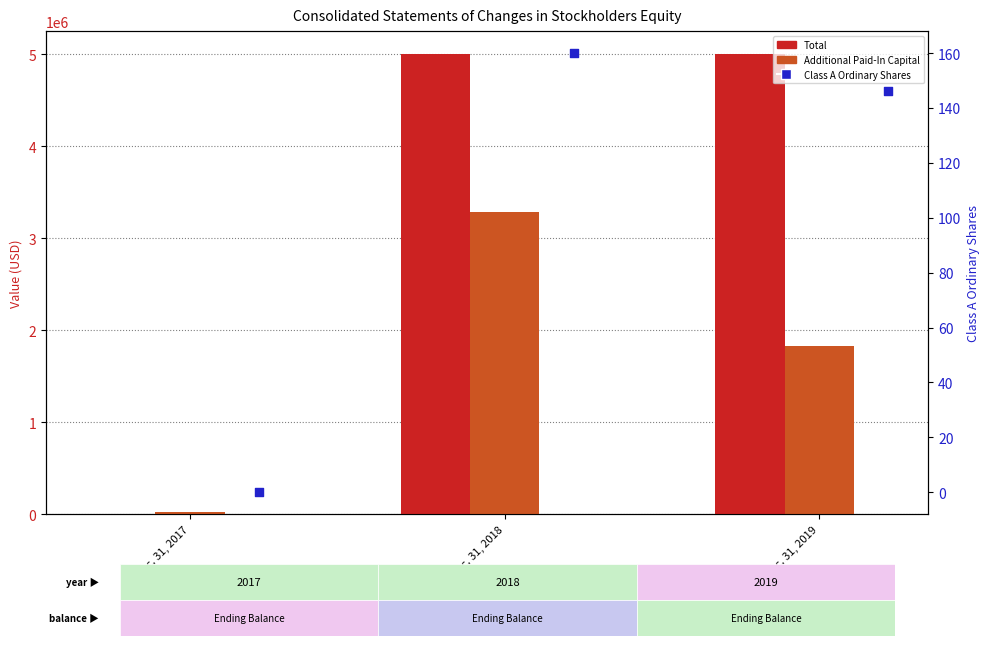

At which category is the sum across all series the highest?

Dec. 31, 2018